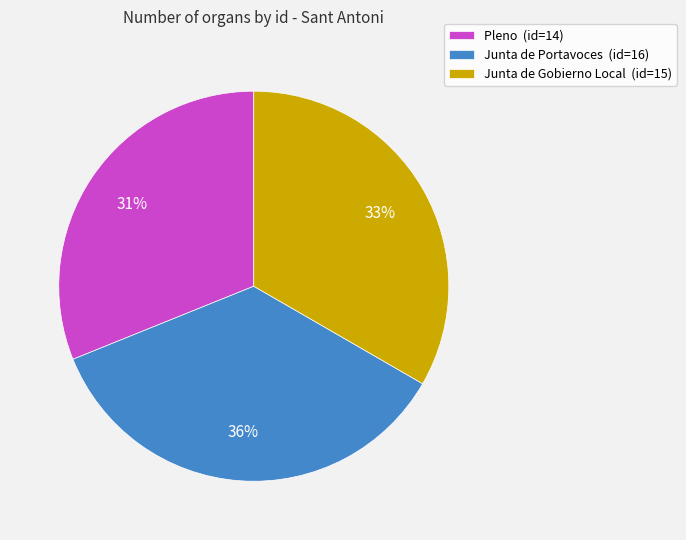

Is there any slice that represents more than half of the pie?

No